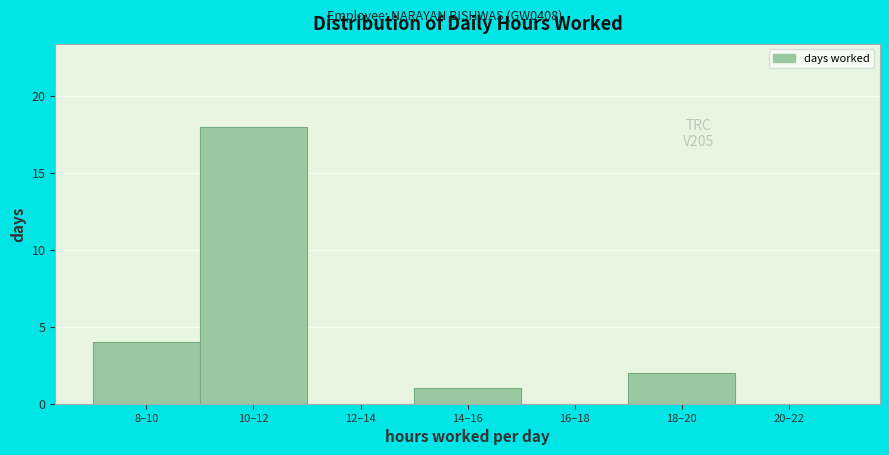

Reading left to right, what are all the values shown in this chart?

8–10=4	10–12=18	12–14=0	14–16=1	16–18=0	18–20=2	20–22=0